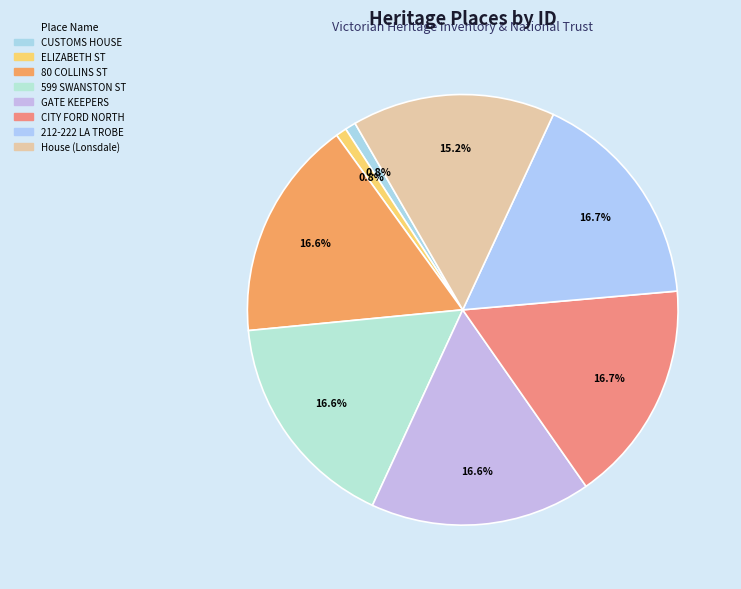

How many slices are in this pie chart?

8